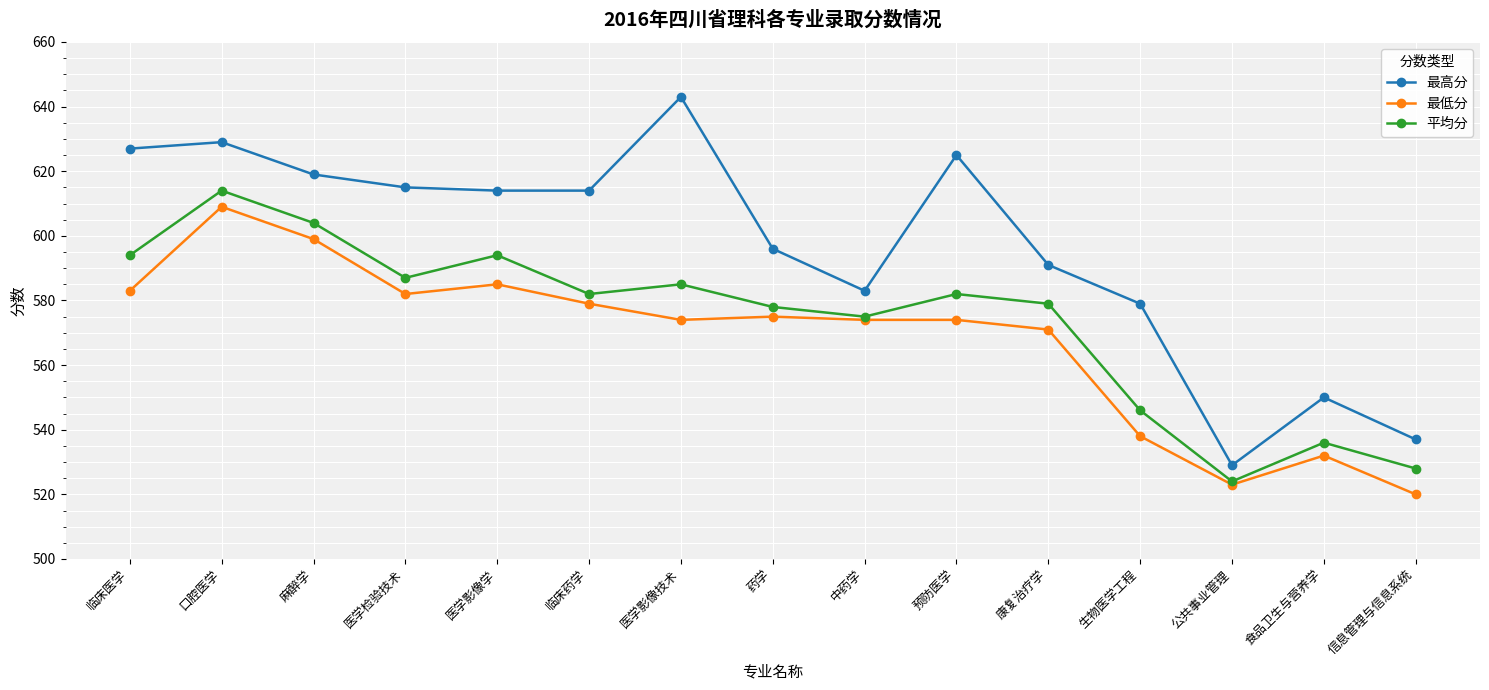

At which category does 最低分 reach its first local peak?

口腔医学